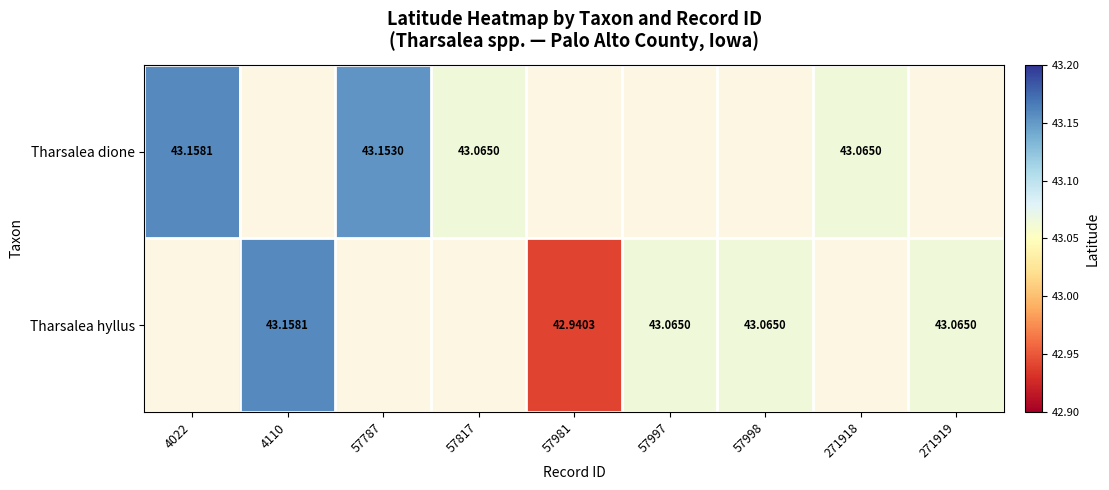

What is the maximum value for Tharsalea dione?

43.2